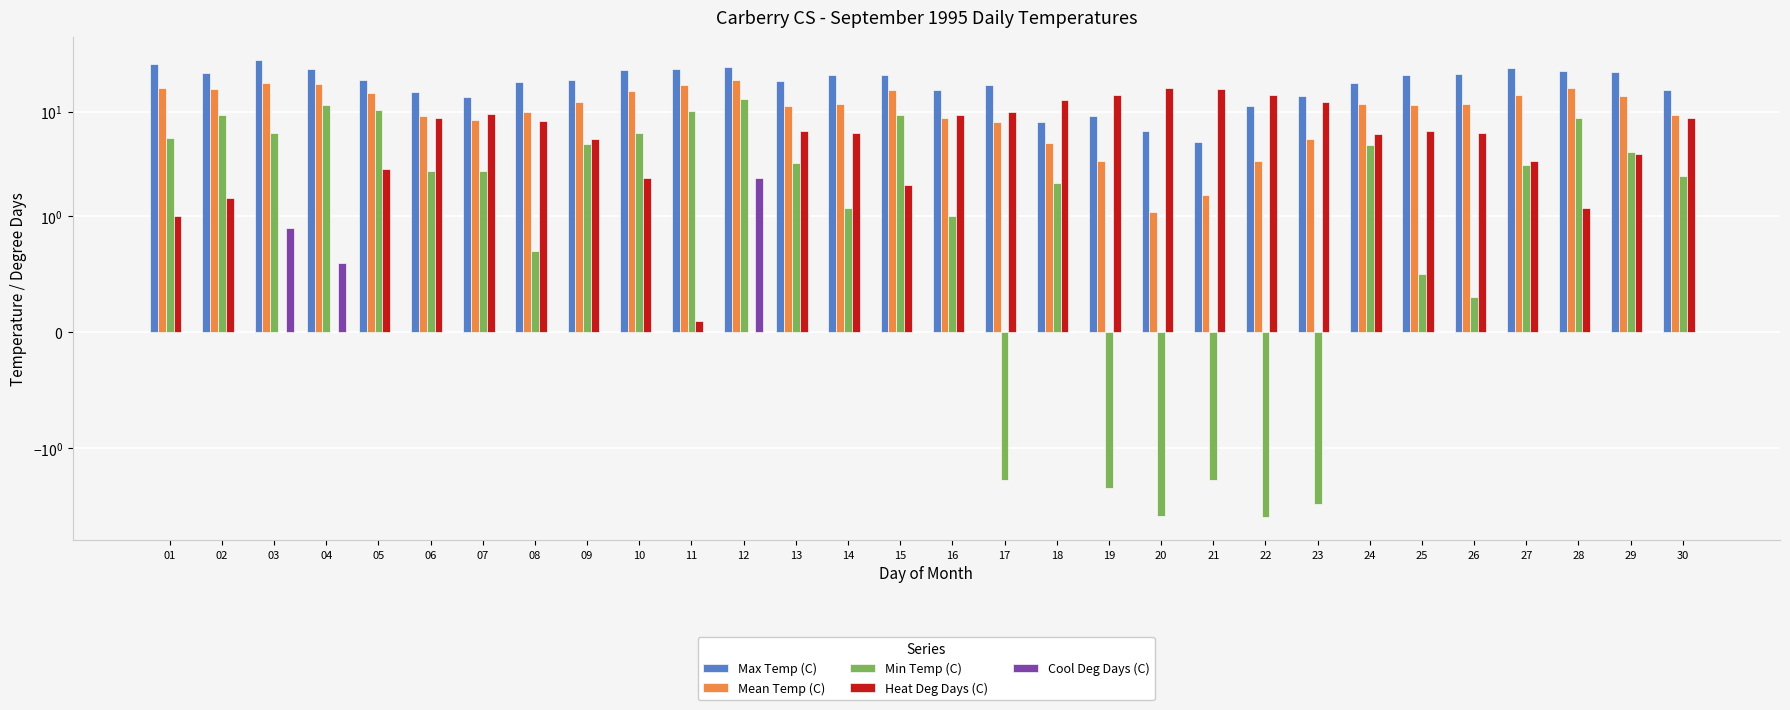

How many values in the Mean Temp (C) series are below 11?

12